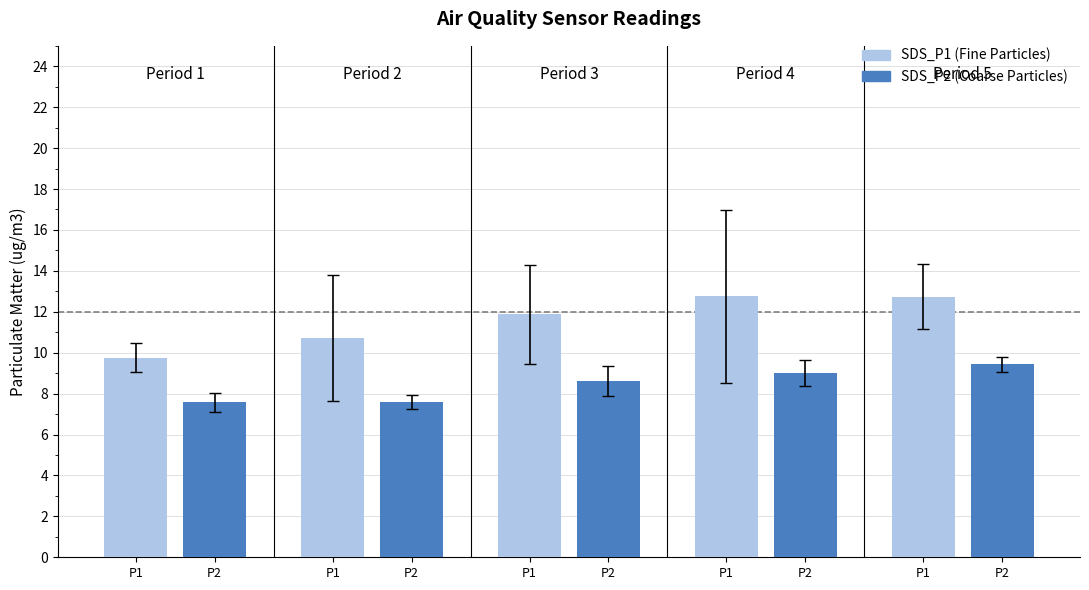

What is the total value across all series at P1?

17.3